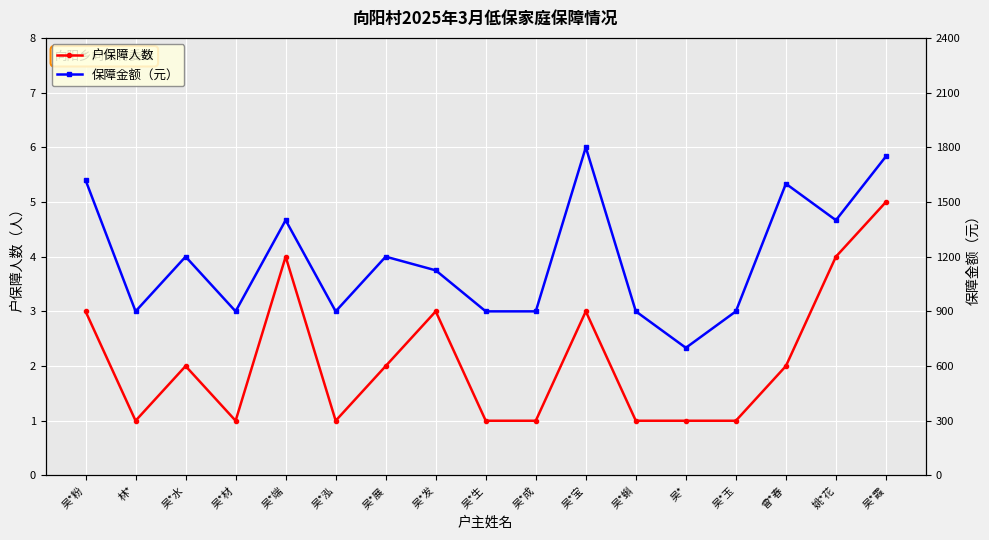

Is it true that 户保障人数 equals 0 at 林*?

False